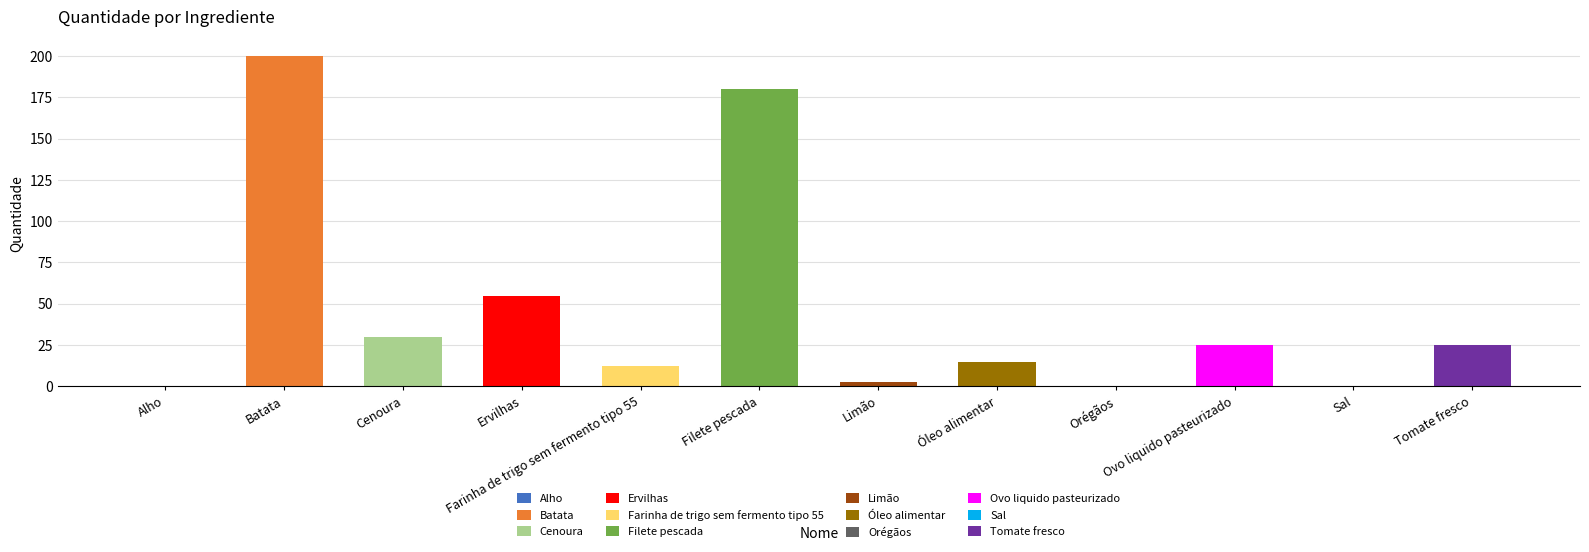

Is it true that the value at Farinha de trigo sem fermento tipo 55 is 12.5?

True